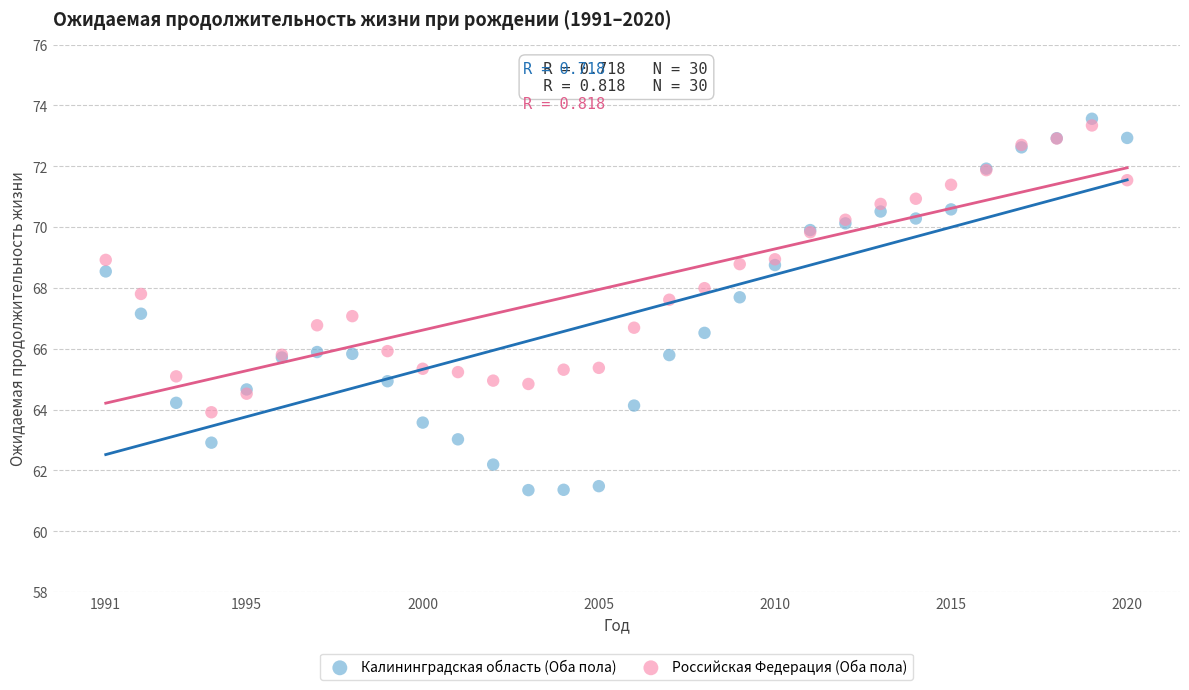

What is the X range (max minus min) for the scatter plot?

29.0